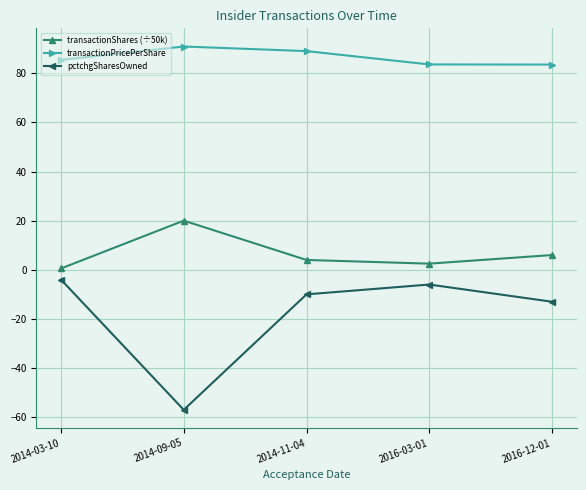

How many categories are shown in the chart?

5